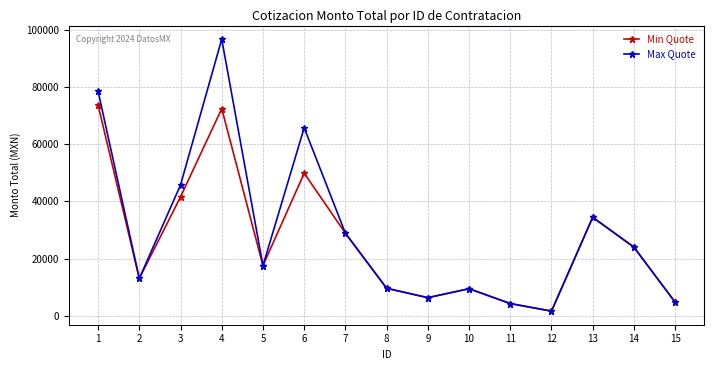

Which series has the widest spread of values?

Max Quote